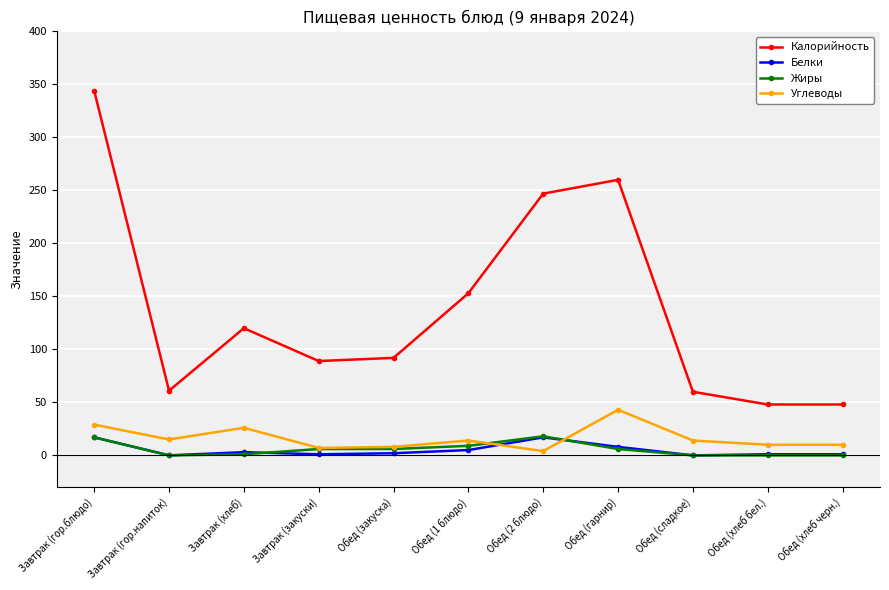

Which series has the widest spread of values?

Калорийность